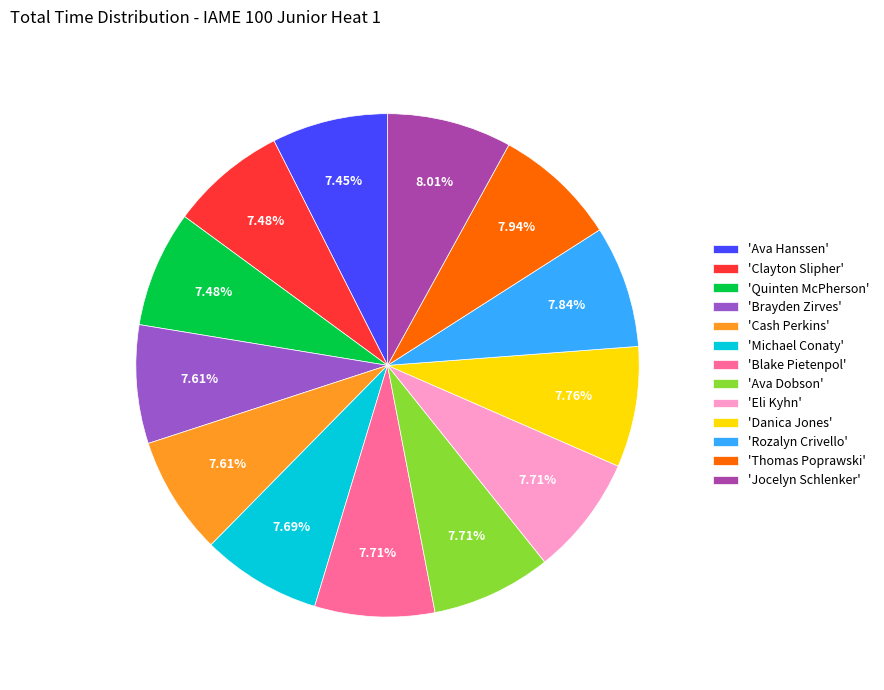

What is the ratio of the value at 'Eli Kyhn' to the value at 'Thomas Poprawski'?

1.0